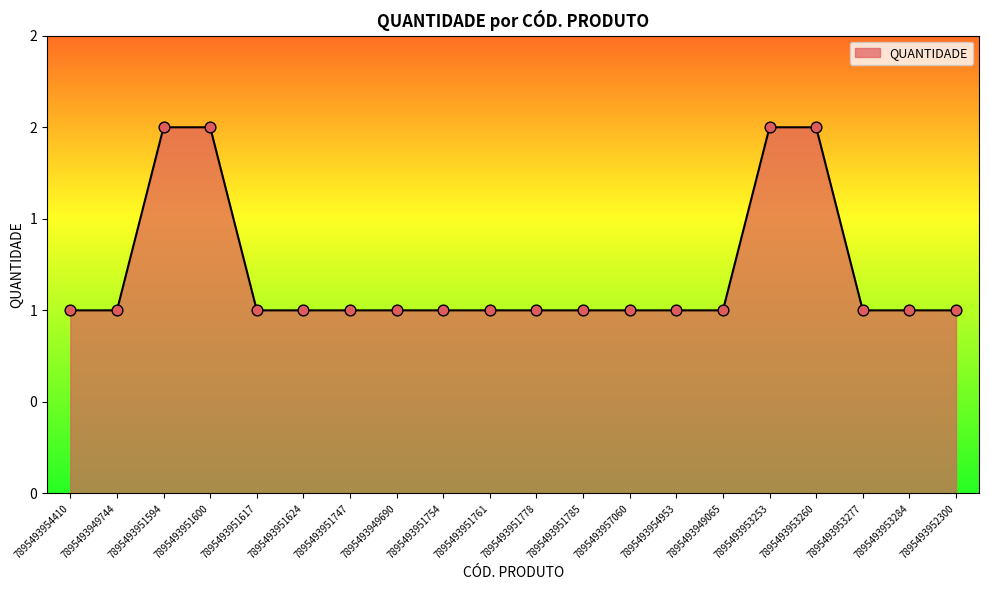

Approximately how many times larger is the value at 7895493951617 compared to 7895493951778?

1.0